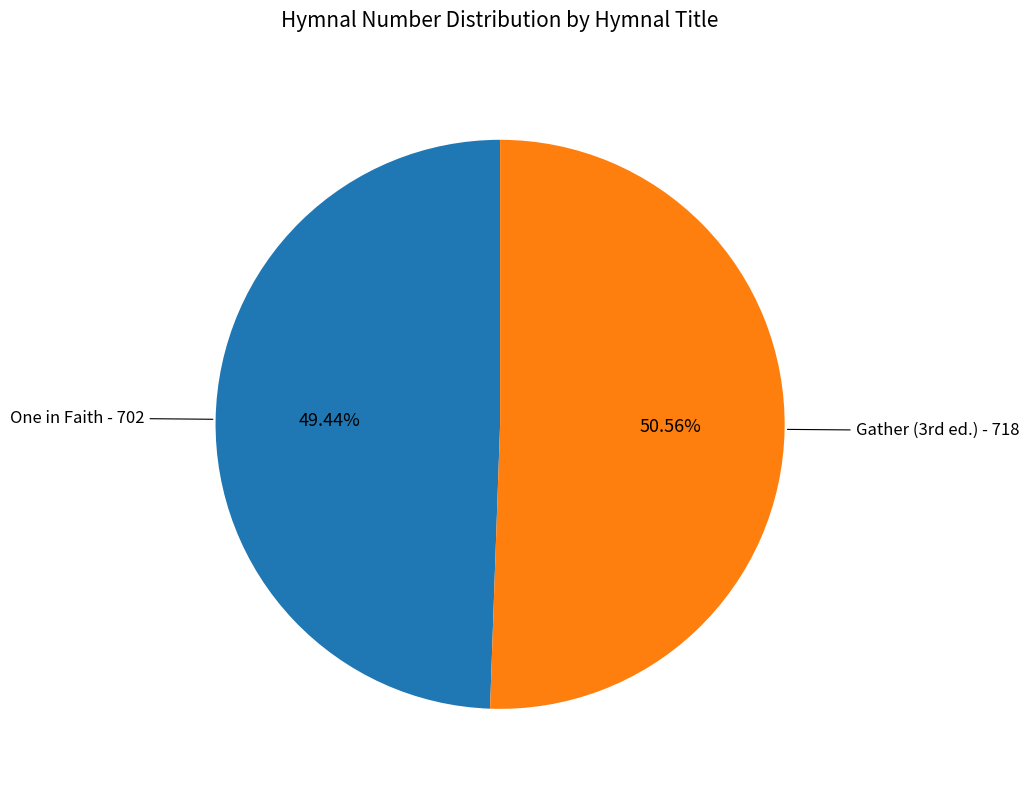

Is there any slice that represents more than half of the pie?

Yes